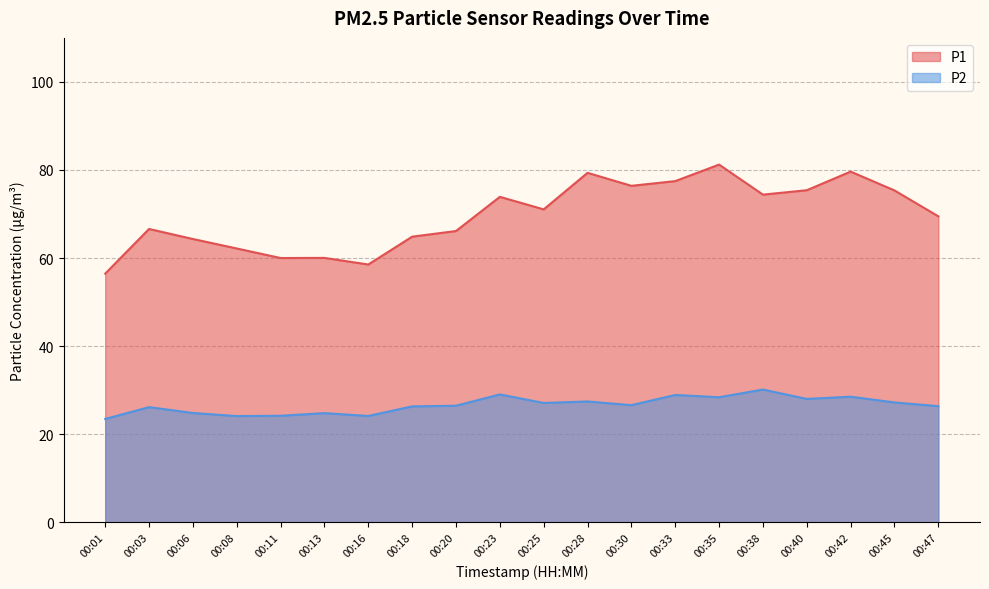

At which label does P1 reach its minimum?

00:01